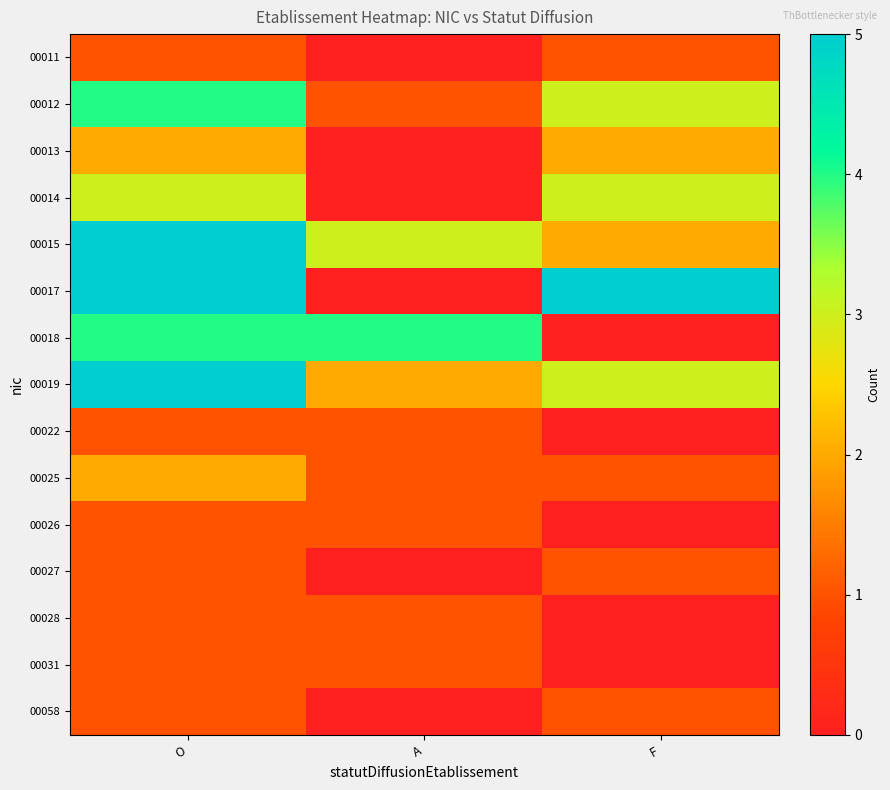

Which has a higher value, O or A?

O